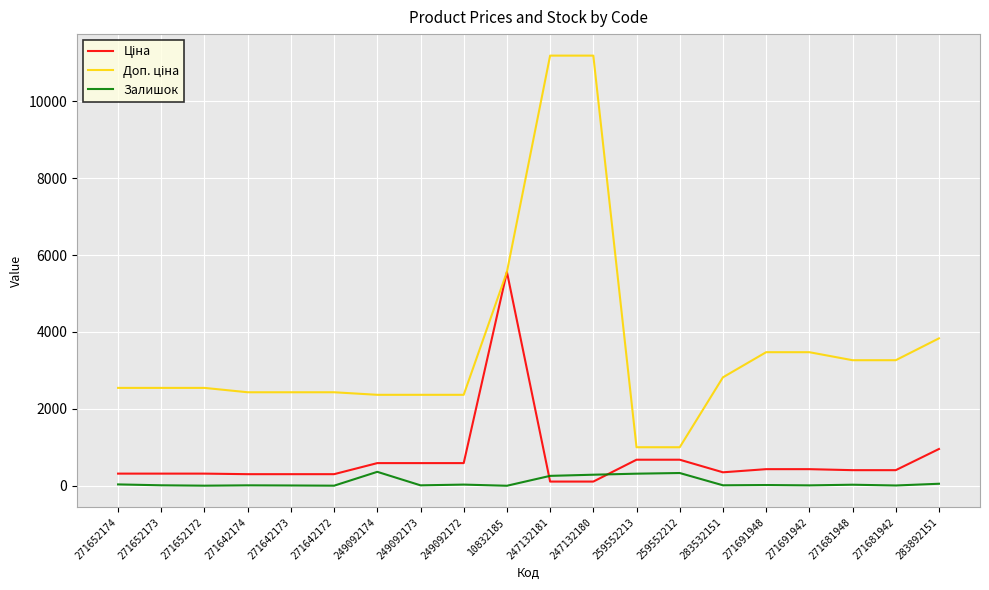

What is the maximum value shown in the chart?

11182.0